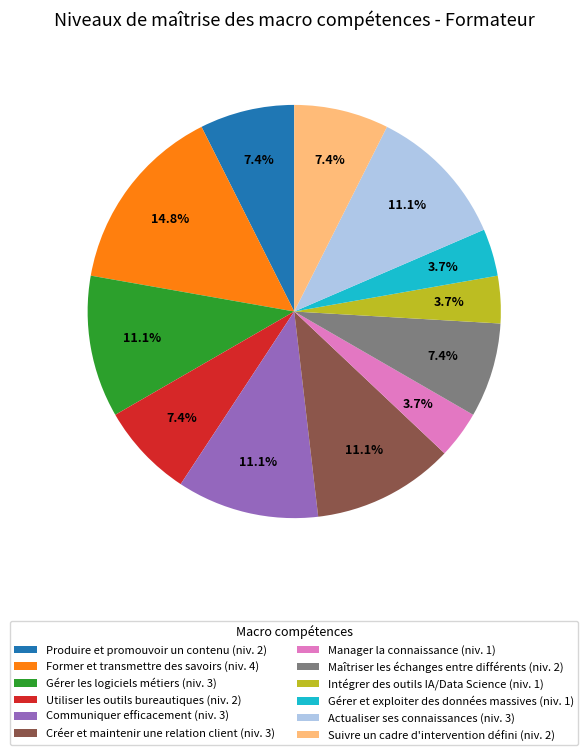

Which has a higher value, Gérer et exploiter des données massives (niv. 1) or Maîtriser les échanges entre différents (niv. 2)?

Maîtriser les échanges entre différents (niv. 2)